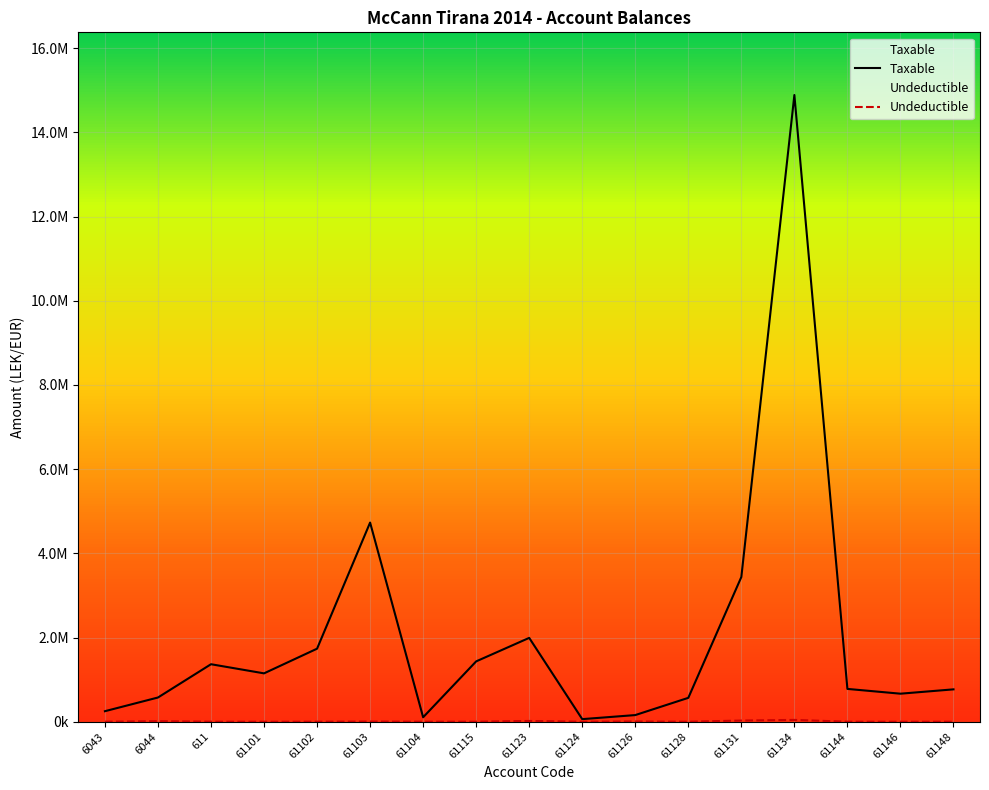

Reading left to right, what are all the values shown in this chart?

Taxable: 250227.1	575296.9	1366068.5	1149043.7	1735151.5	4731146.9	105900.0	1433753.2	1991862.2	61813.2	157990.0	567460.5	3437988.5	14887859.8	779642.1	666085.5	769080.9
Undeductible: 0.0	12822.0	0.0	0.0	0.0	3920.0	0.0	250.0	18500.0	0.0	5100.0	0.0	28000.0	43299.0	0.0	0.0	0.0